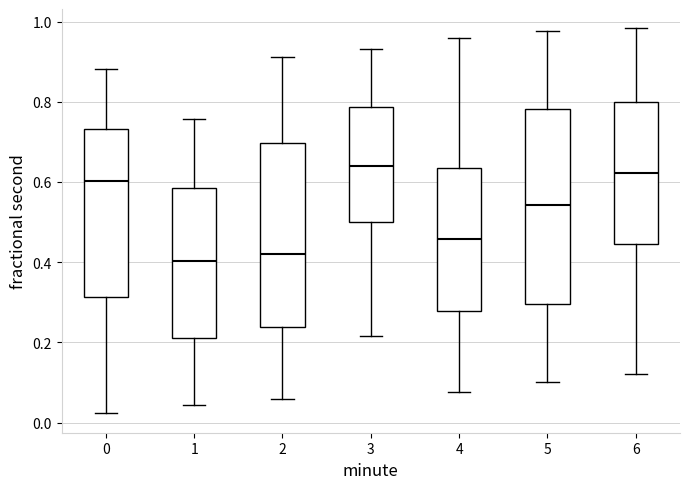

Reading left to right, transcribe this box plot: for each box, give where its median line is, the range the box spans, and where its two whiskers end, as read against the y-axis. The values are not printed on the chart, so give them approximately, as read against the axis.

0: median 0.60, box 0.32 to 0.74, whiskers 0.02 to 0.88
1: median 0.40, box 0.22 to 0.58, whiskers 0.04 to 0.76
2: median 0.42, box 0.24 to 0.70, whiskers 0.06 to 0.92
3: median 0.64, box 0.50 to 0.78, whiskers 0.22 to 0.94
4: median 0.46, box 0.28 to 0.64, whiskers 0.08 to 0.96
5: median 0.54, box 0.30 to 0.78, whiskers 0.10 to 0.98
6: median 0.62, box 0.44 to 0.80, whiskers 0.12 to 0.98